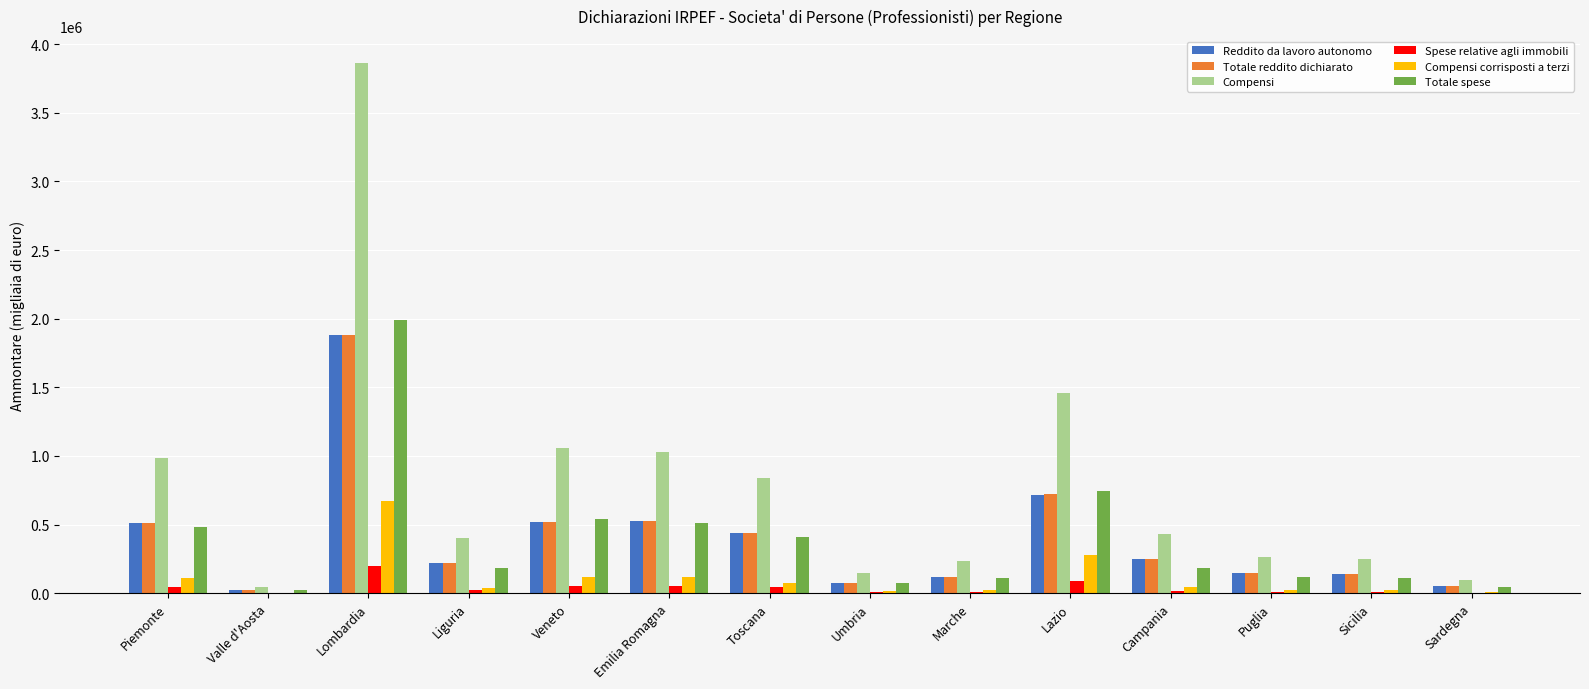

The Compensi series shows 1461490 at Lazio. True or false?

True